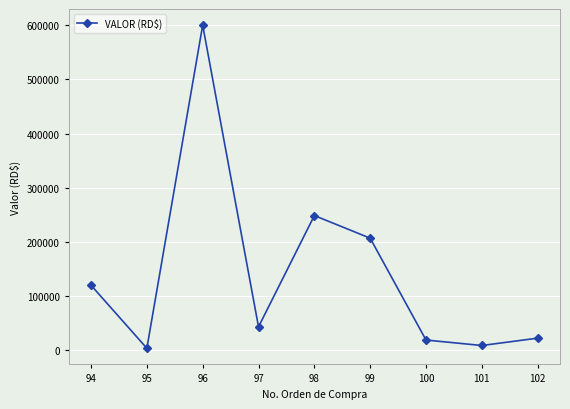

Count the number of categories in the chart.

9